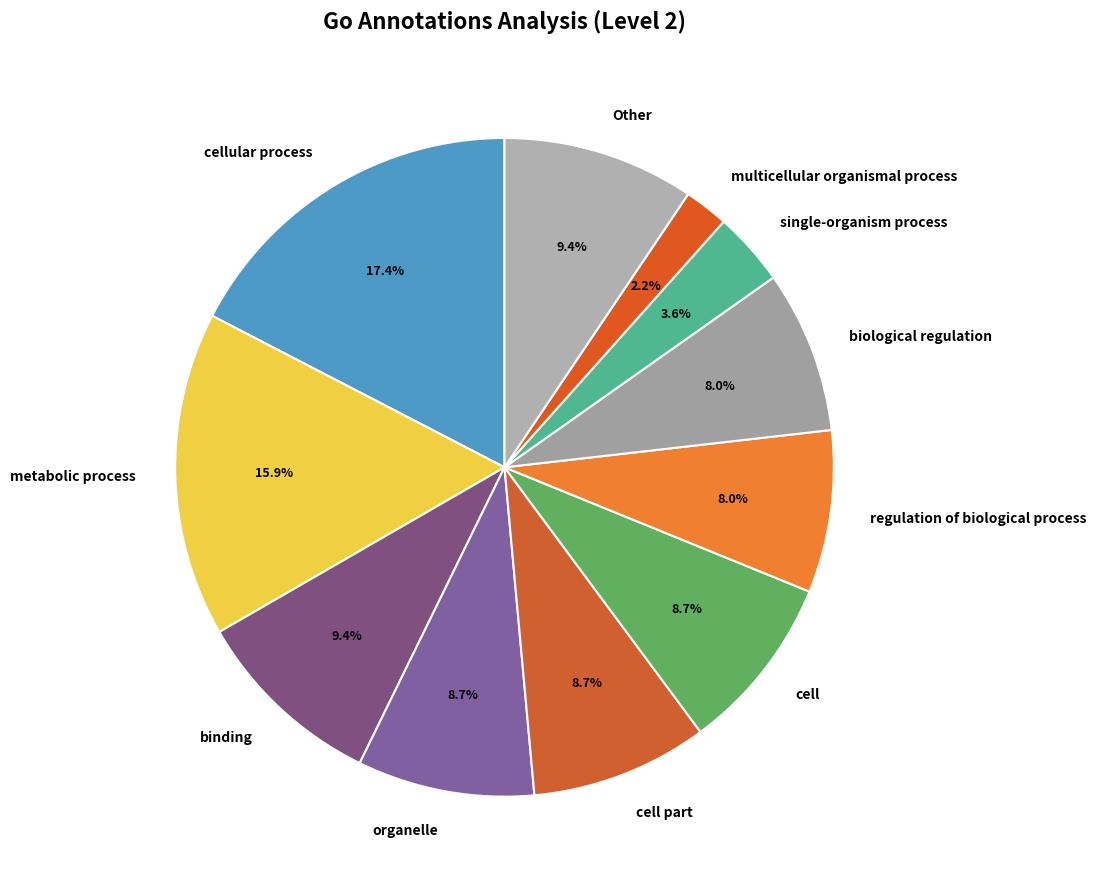

What portion of the pie excludes organelle?

91.3%